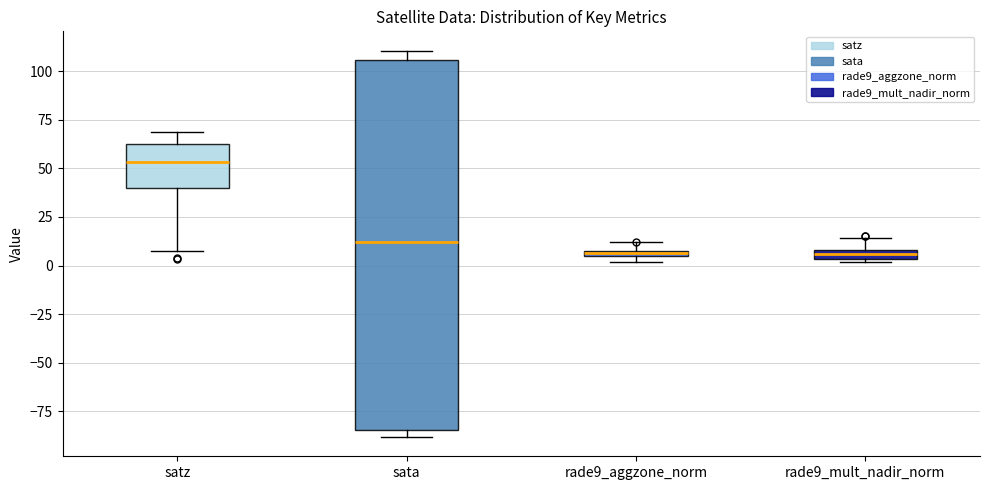

Which box's median line is the highest?

satz